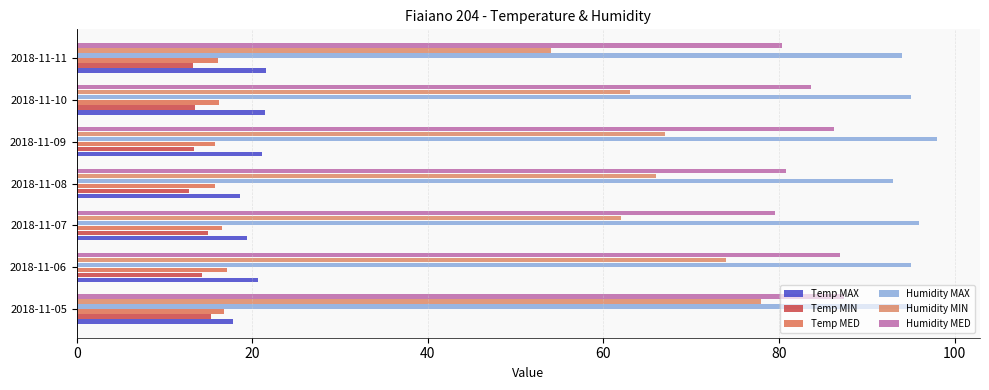

At which label is Humidity MED closest to 83?

2018-11-10